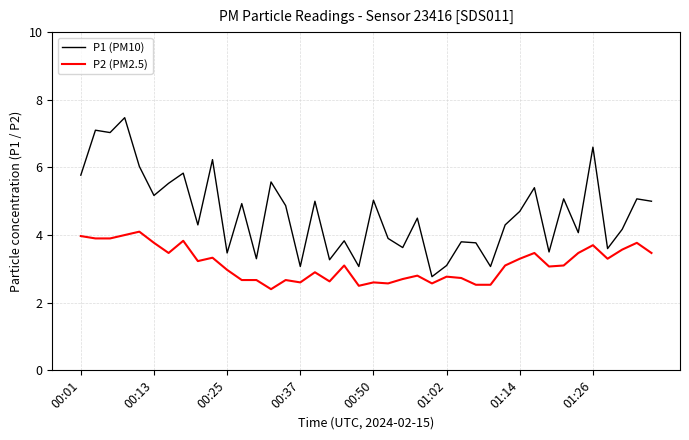

What is the difference between the maximum and minimum values in the P1 (PM10) series?

4.7